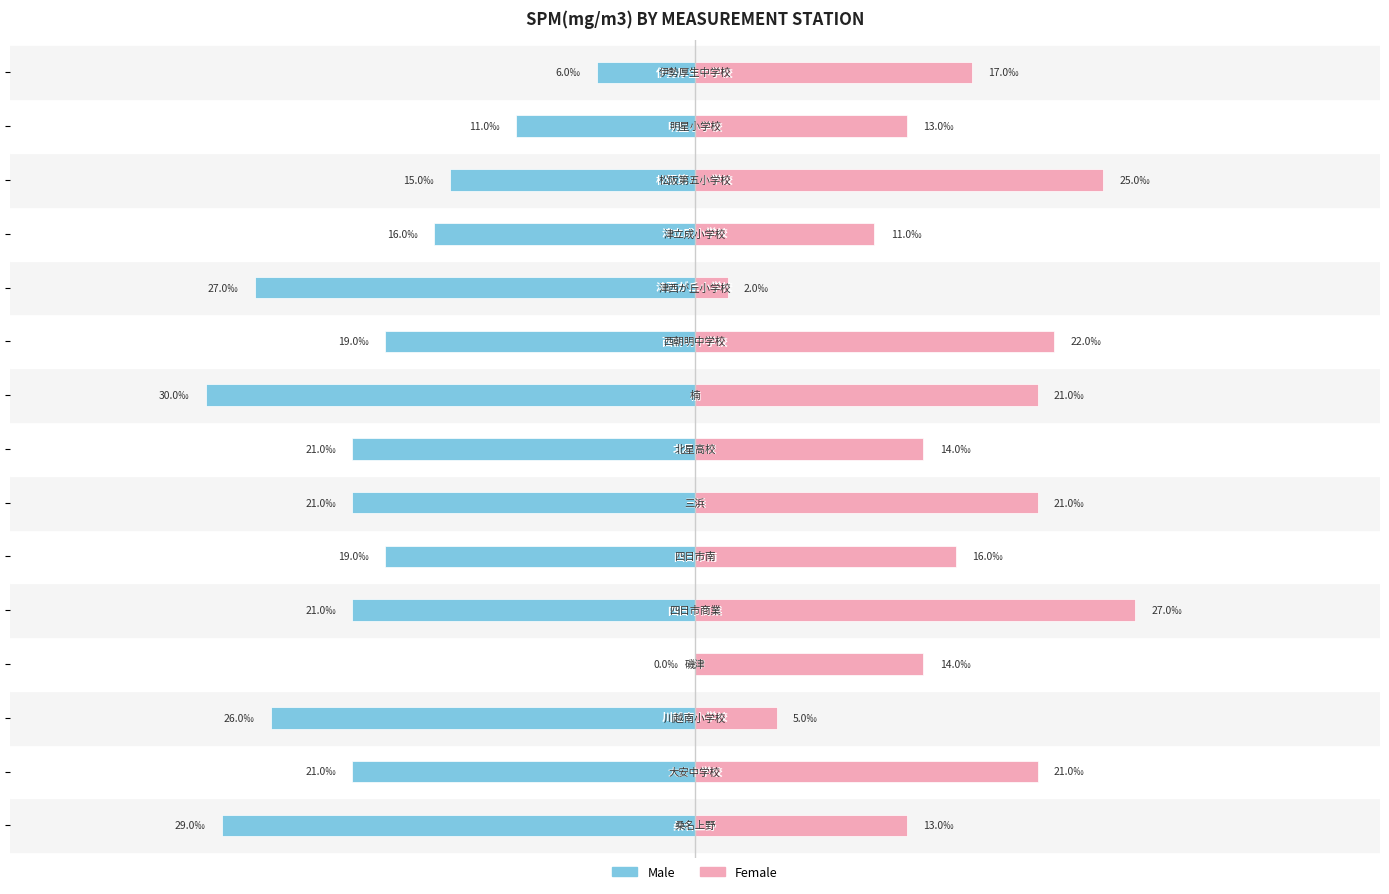

Does the chart contain any negative values?

Yes